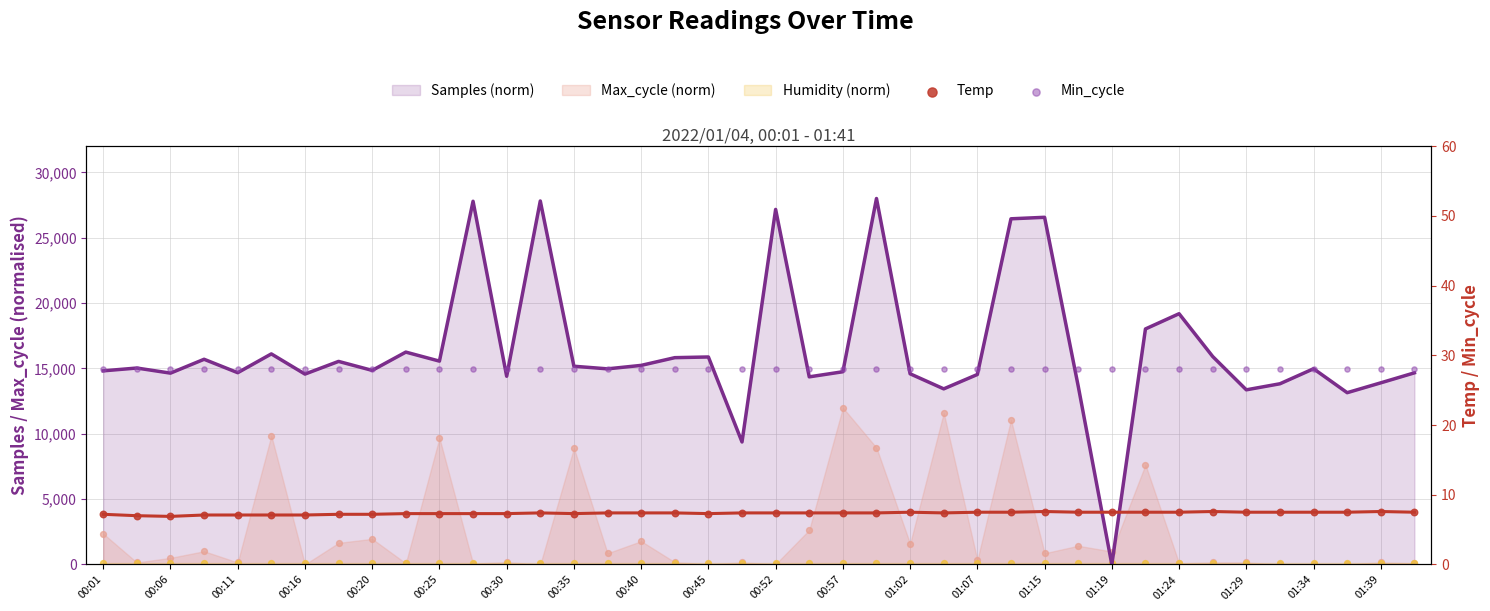

Which series has the widest spread of Y values?

Samples